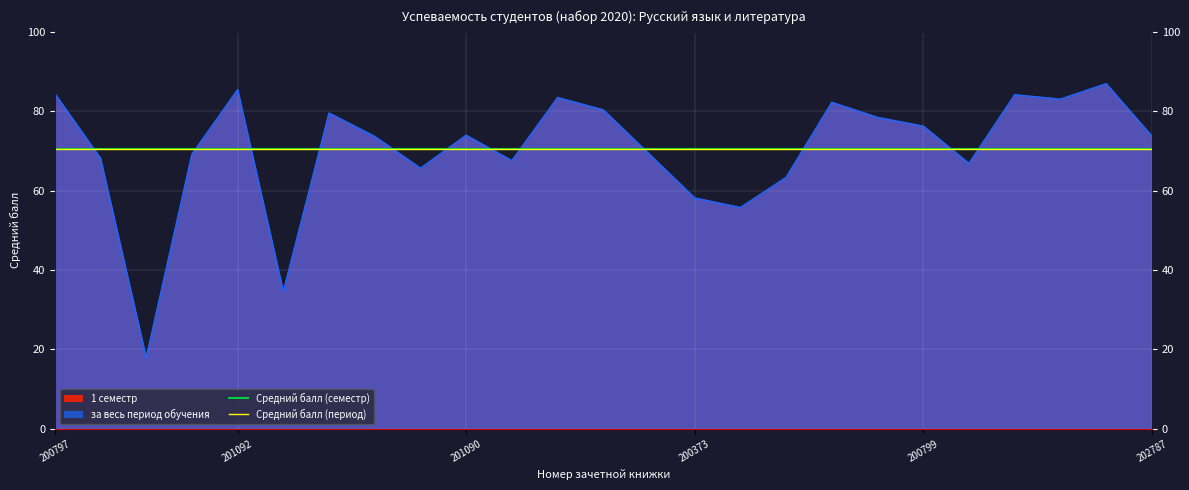

Which label corresponds to the smallest value in the chart?

202792